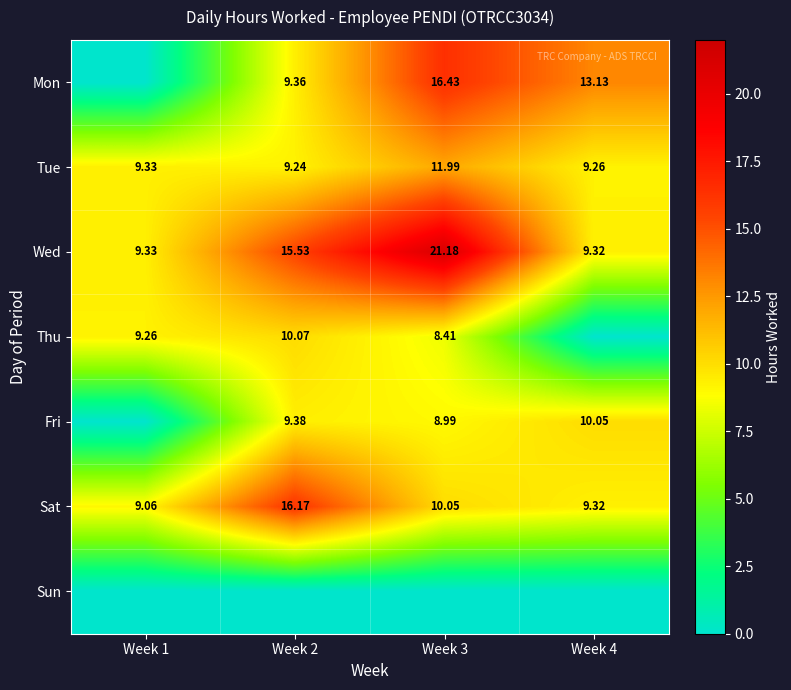

Which category has the highest value across all series?

Week 3